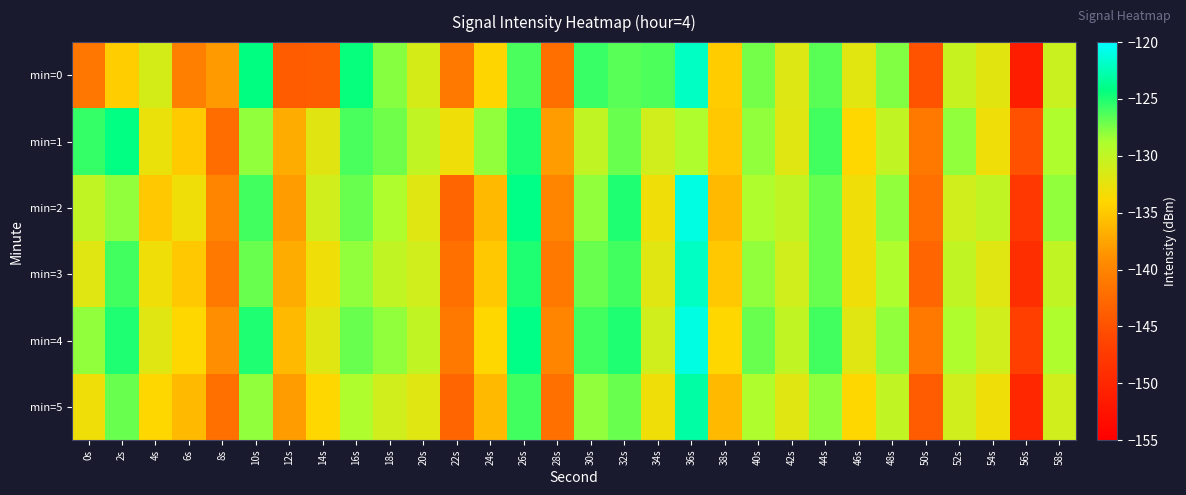

Which series has the largest total across all categories?

min=4